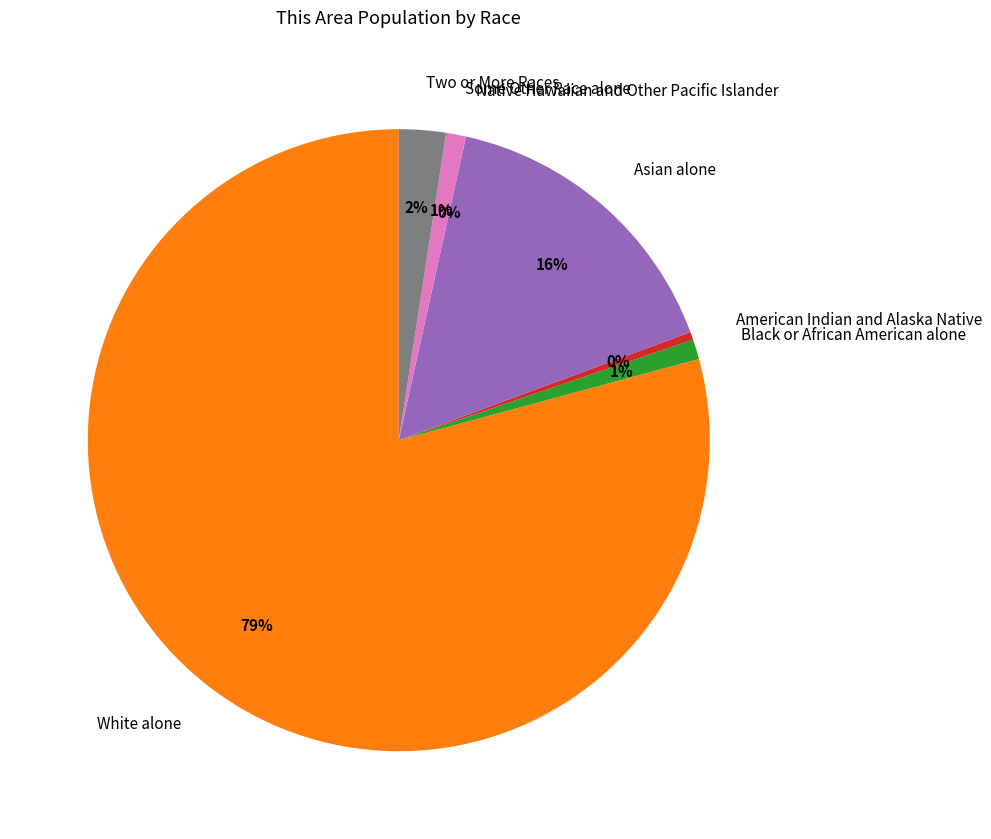

The Native Hawaiian and Other Pacific Islander slice represents 0% of the pie. True or false?

True